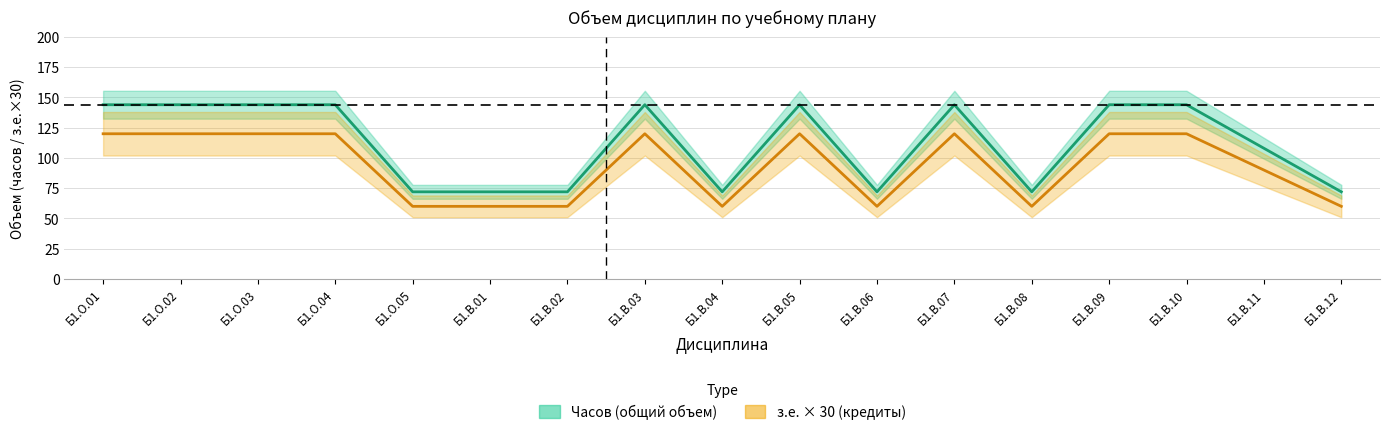

What is the difference between the maximum and minimum values in the Часов (общий объем) series?

72